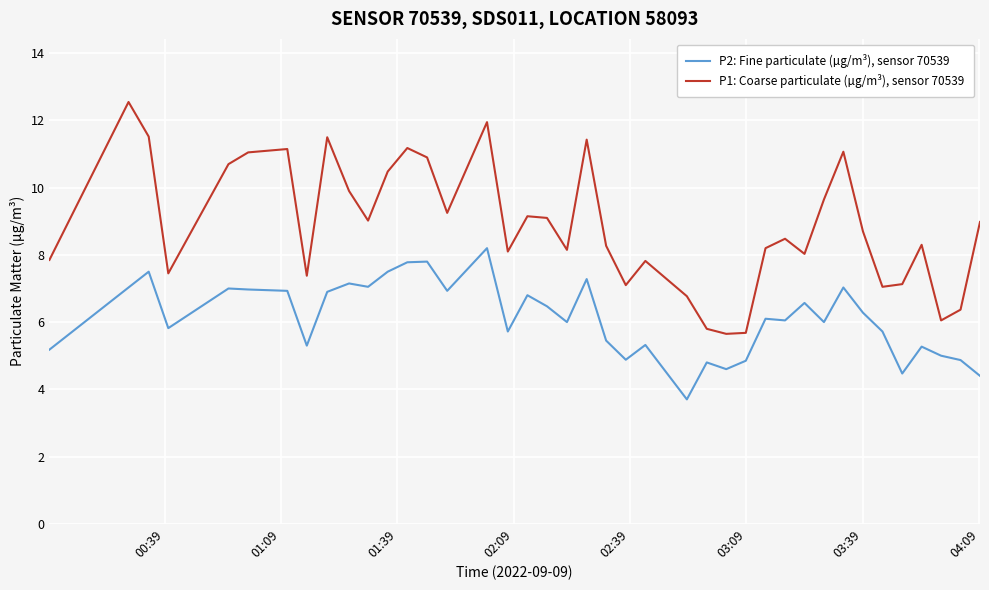

Which series has the largest range (max minus min)?

P1: Coarse particulate (µg/m³), sensor 70539